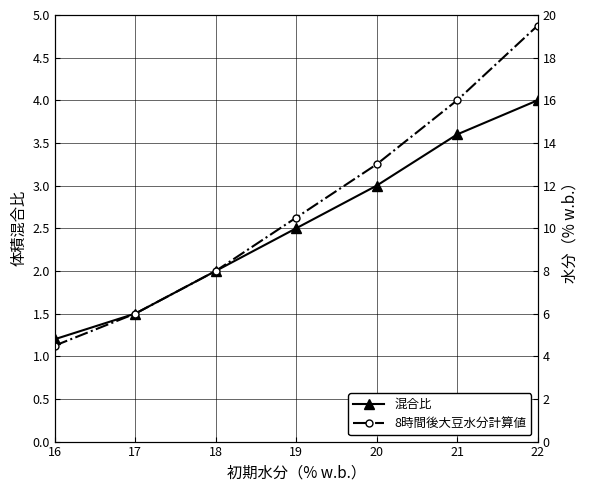

At which category is the sum across all series the highest?

22